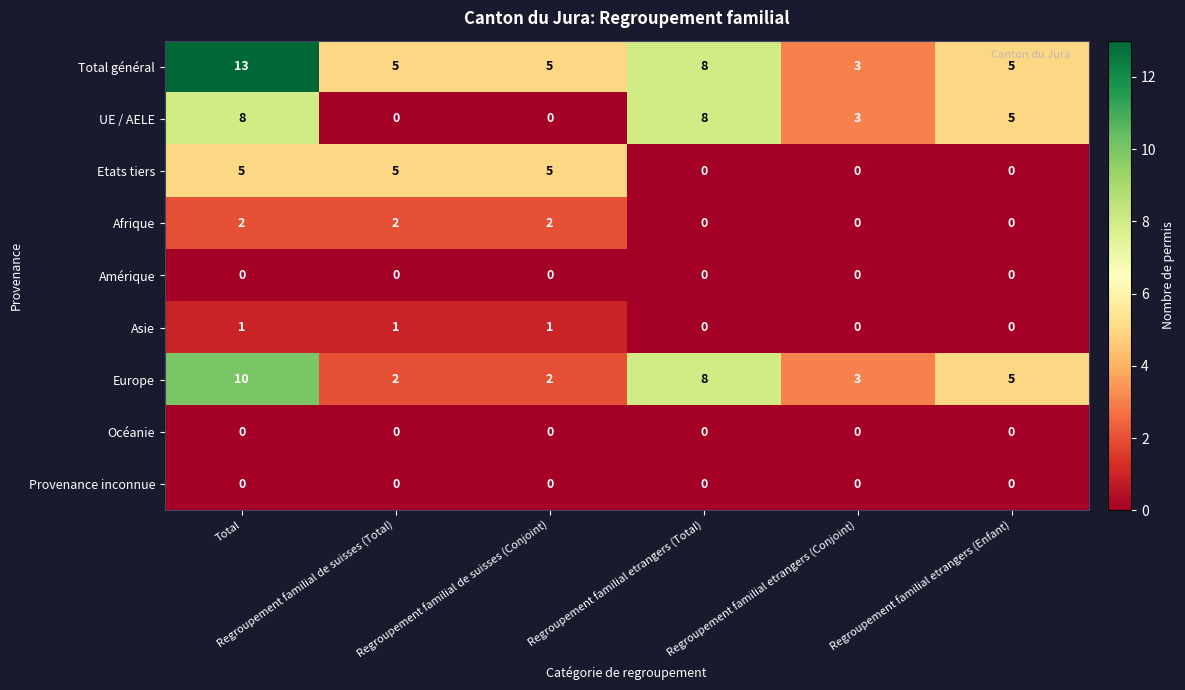

Count the Europe values in the range 2 to 8.

5